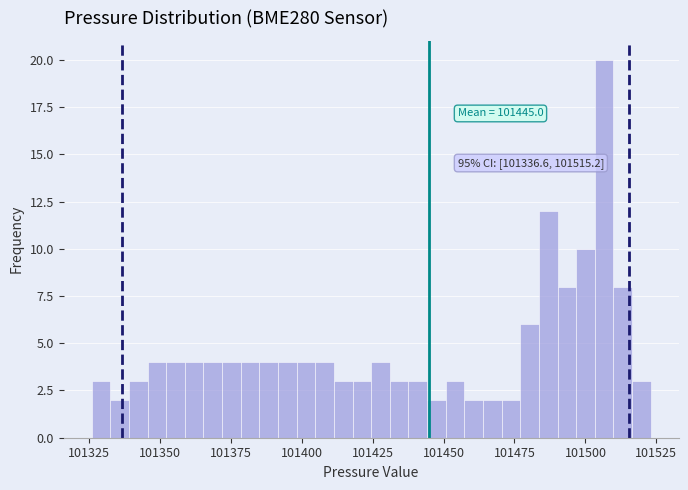

Around what value on the x-axis is the tallest bar? Give the approximate position of its centre, as read against the axis.

101505